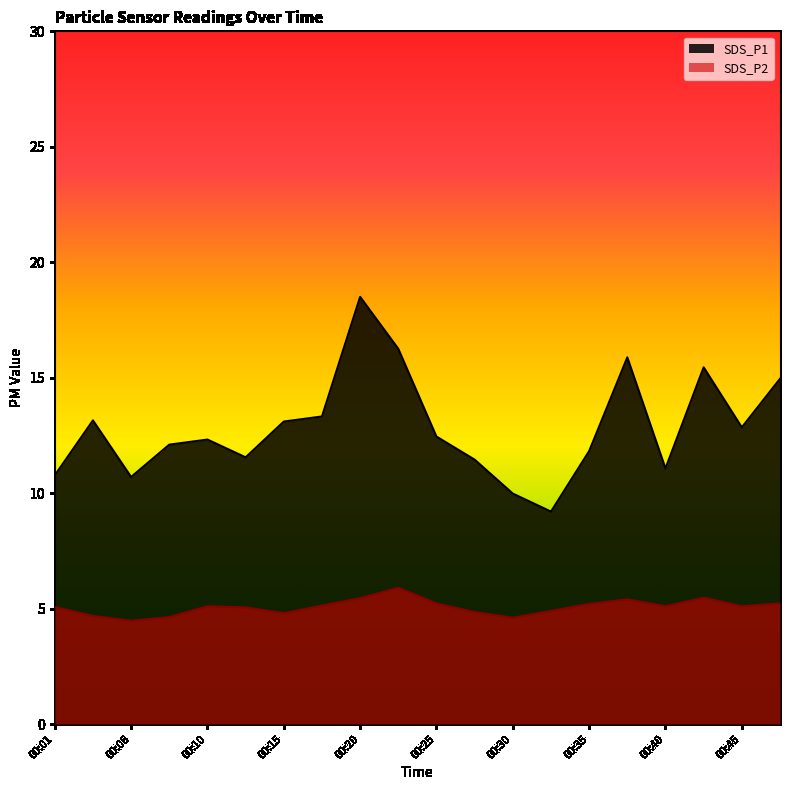

The value of SDS_P1 at 00:40 is 5.2. True or false?

False